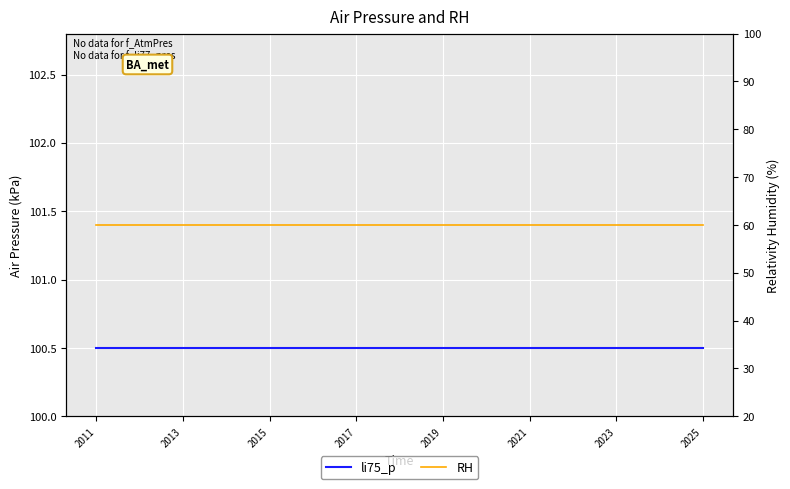

Which series has the largest total across all categories?

li75_p